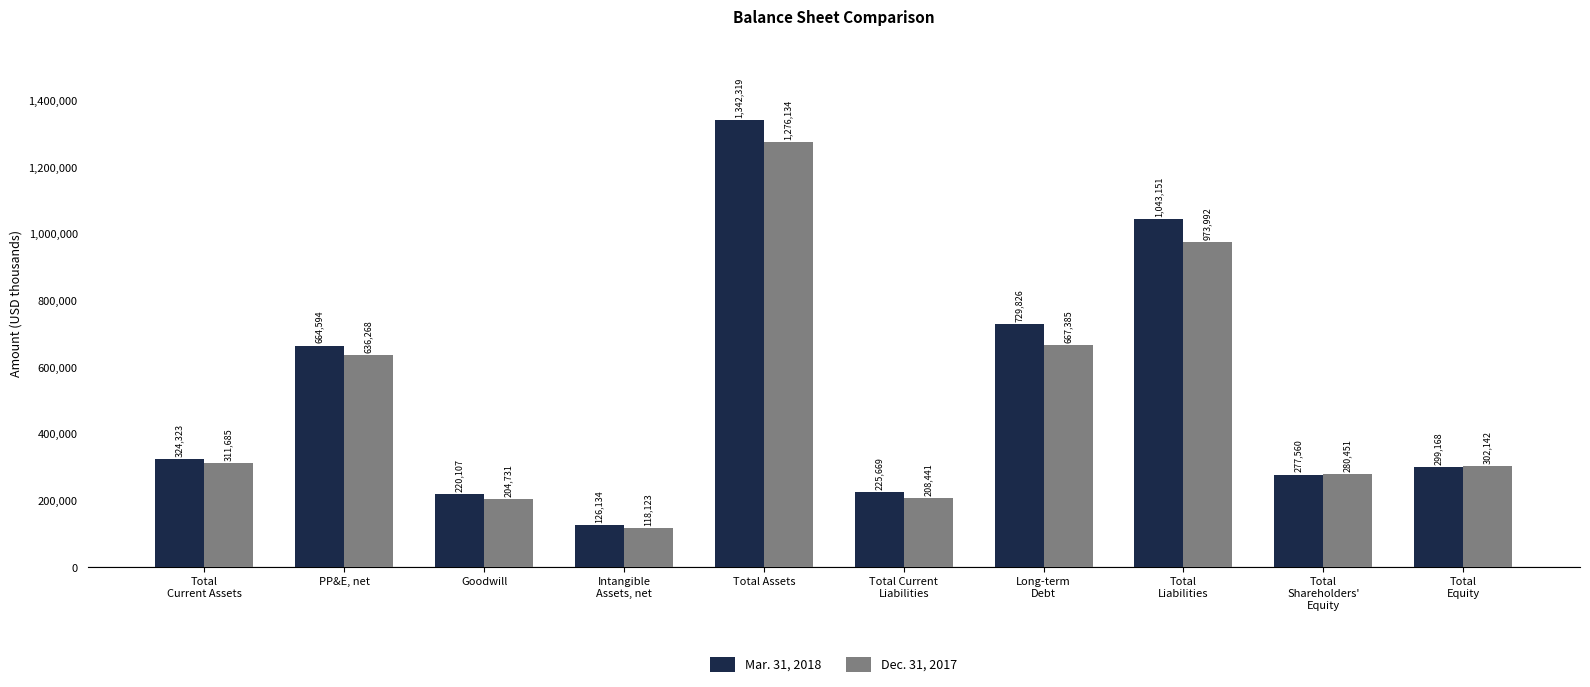

The value of Mar. 31, 2018 at Goodwill is 72235. True or false?

False